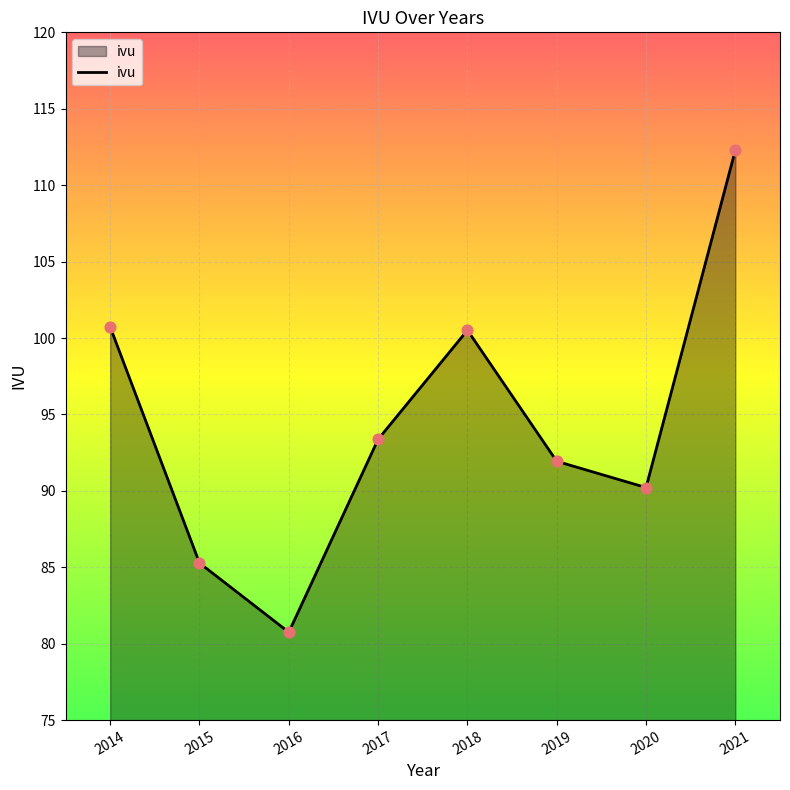

Between 2015 and 2019, which is larger?

2019